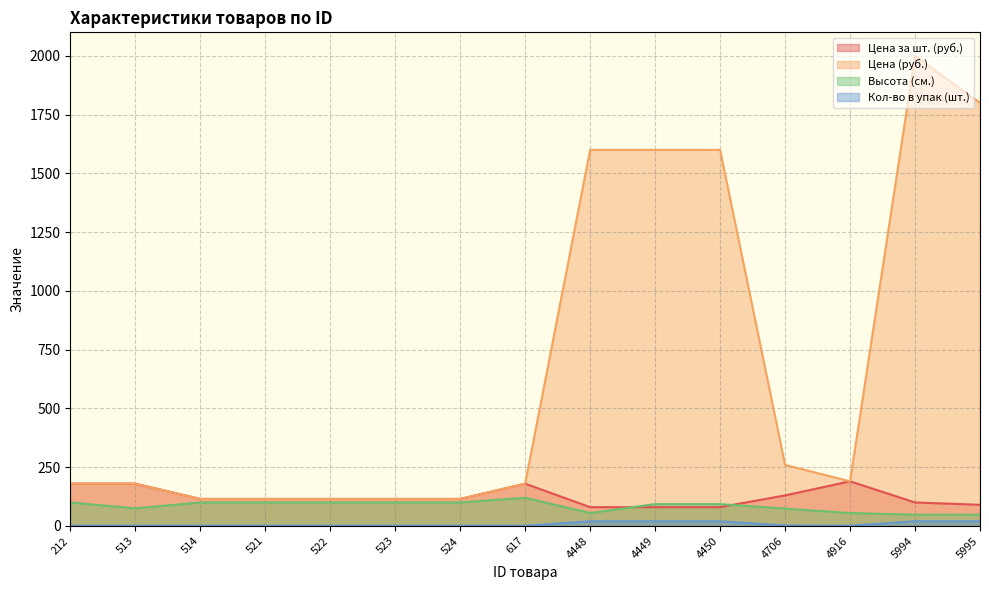

What is the difference between the maximum and second lowest values in the Цена за шт. (руб.) series?

110